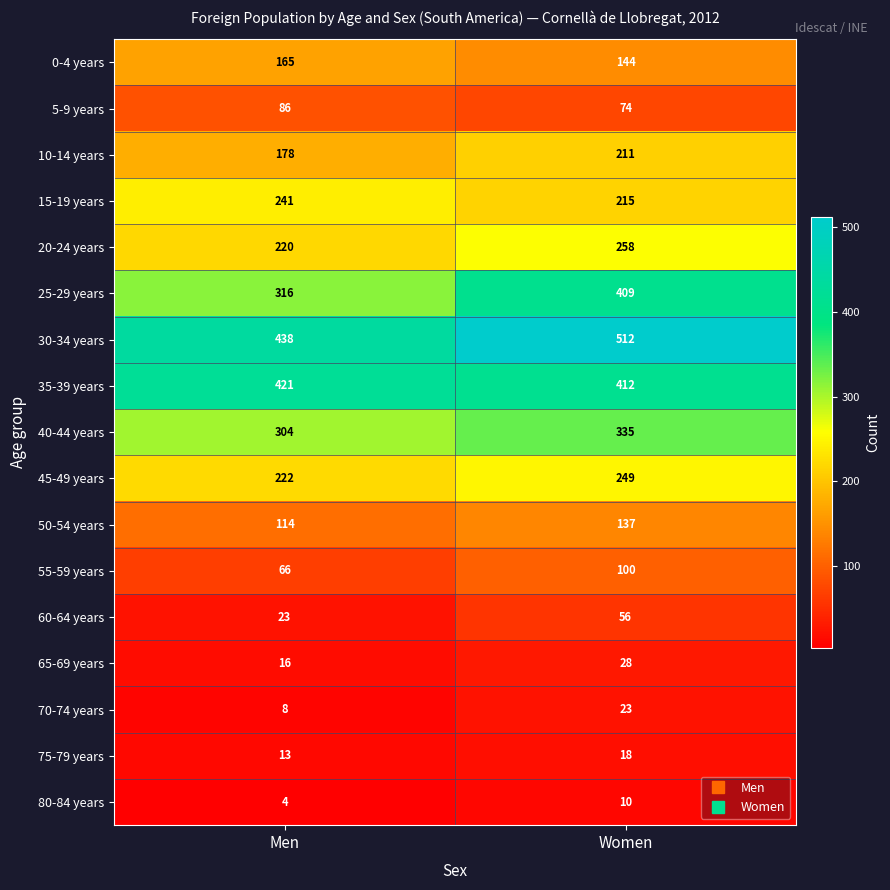

Which series has the widest spread of values?

25-29 years